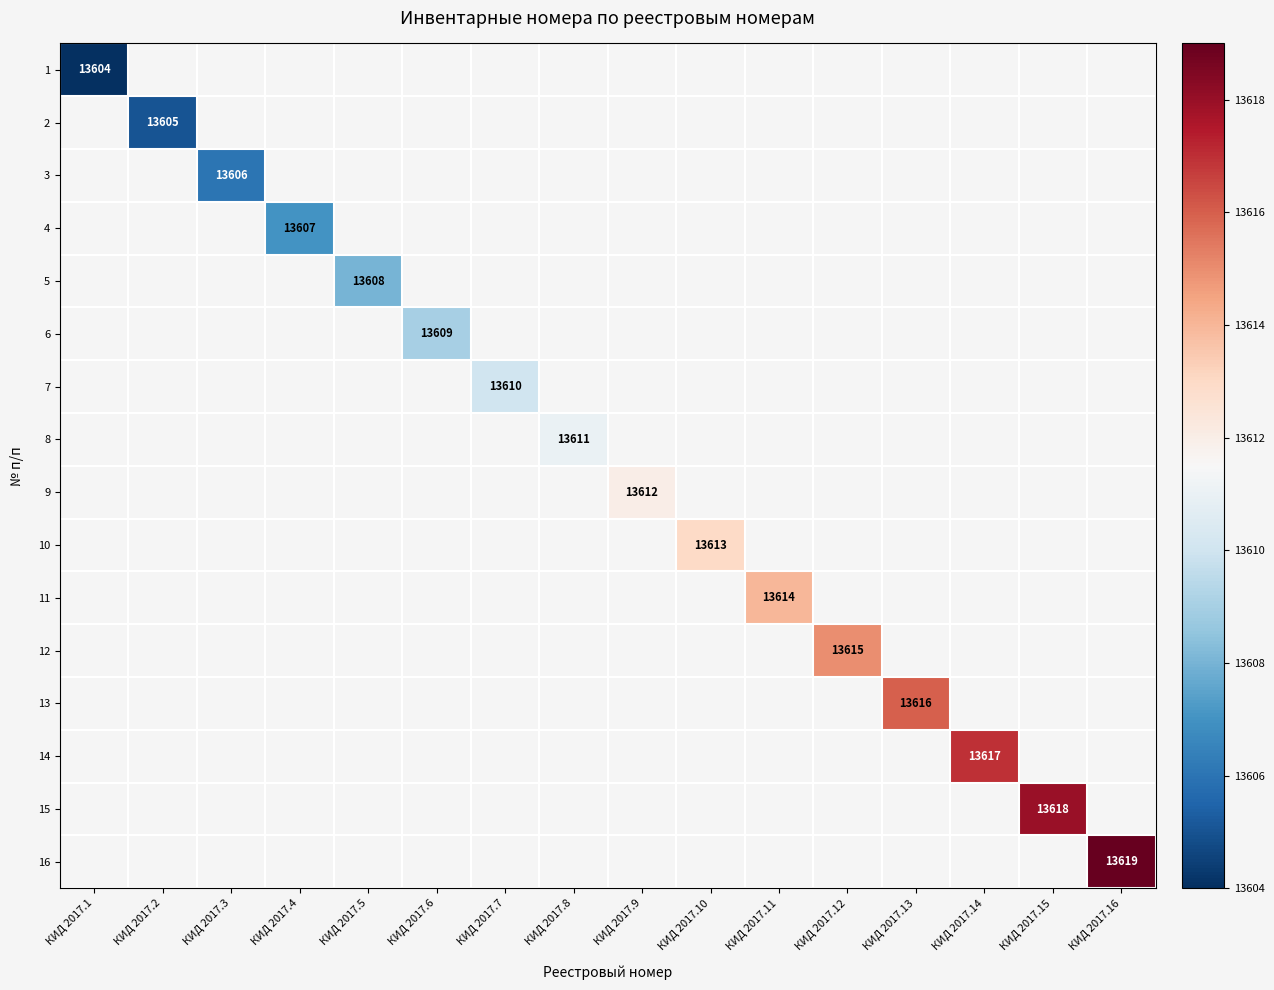

Count the number of categories in the chart.

16